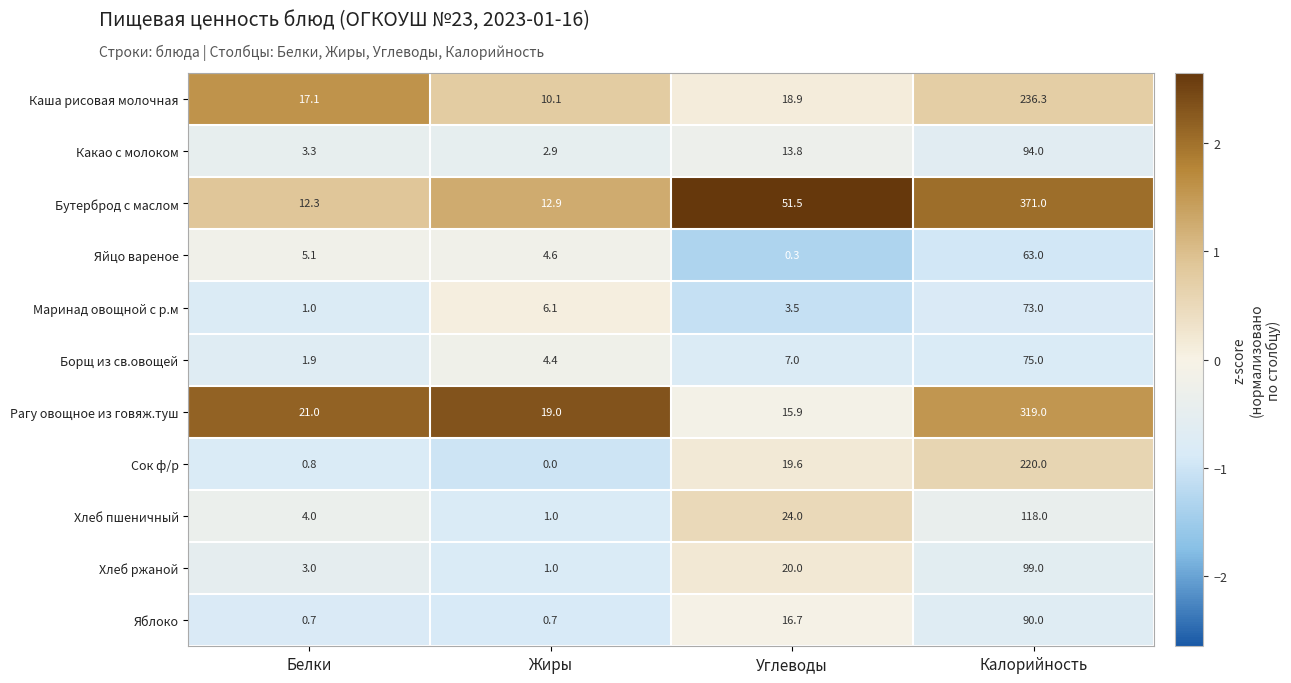

At which category is the sum across all series the highest?

Калорийность